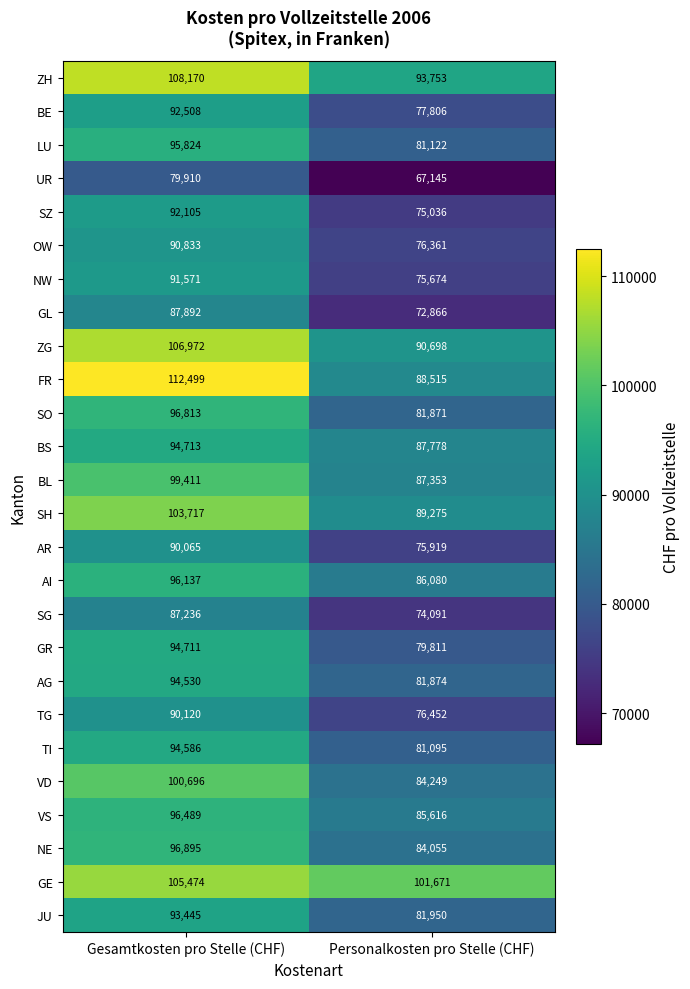

Rank the categories by FR value from highest to lowest.

Gesamtkosten pro Stelle (CHF), Personalkosten pro Stelle (CHF)